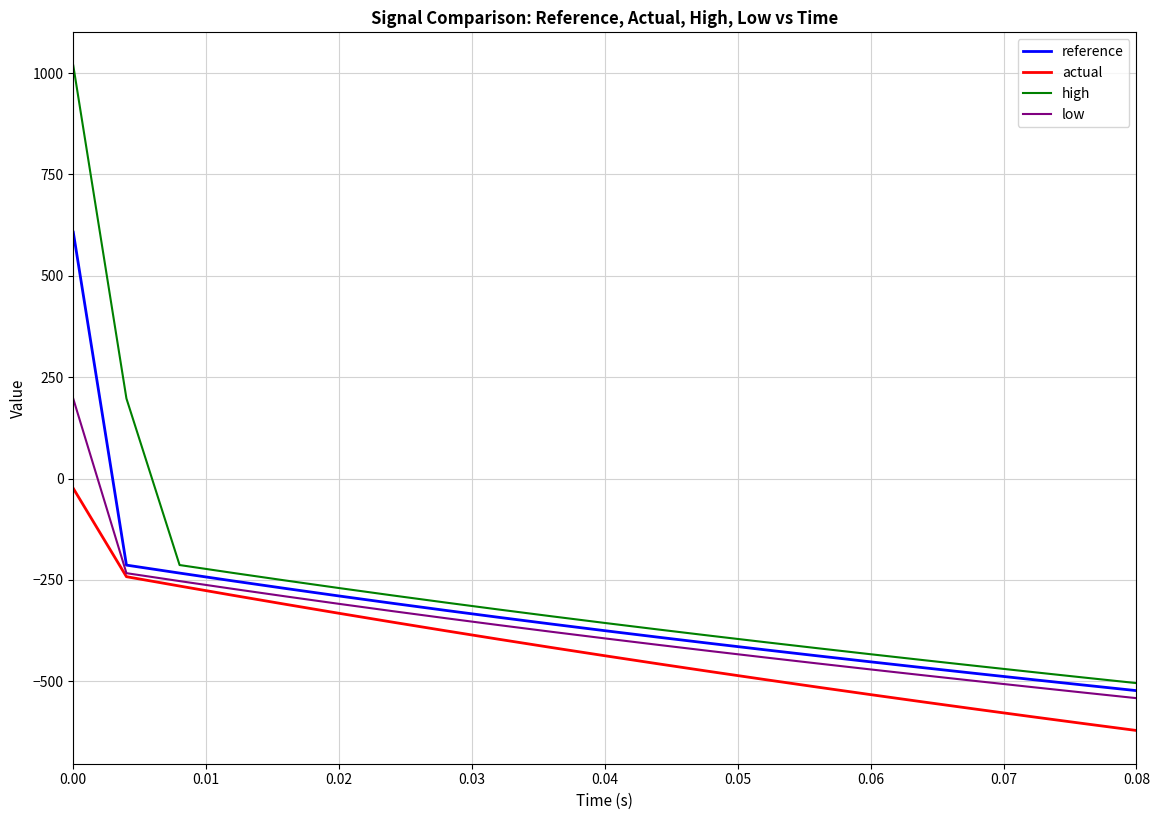

How many lines are shown in the chart?

4